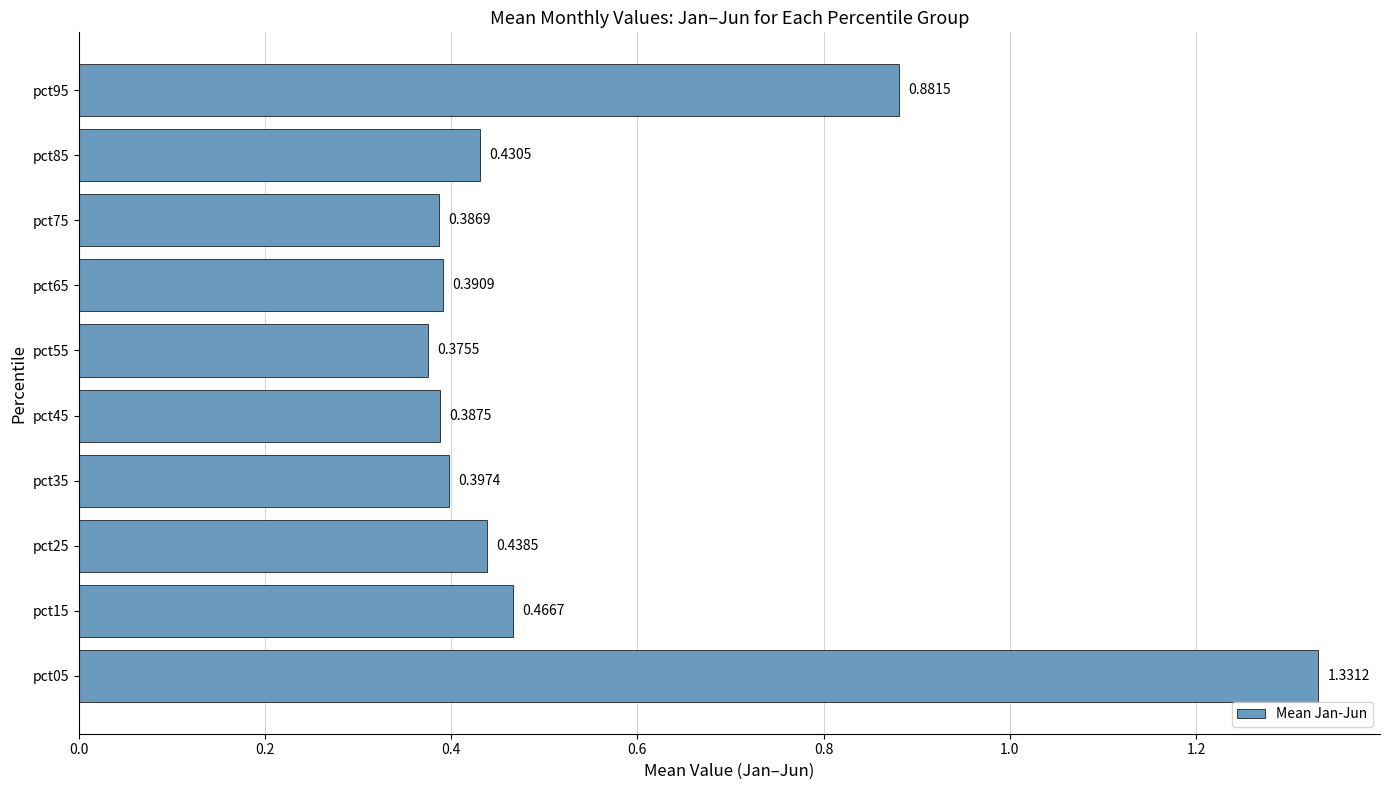

Which has a higher value, pct65 or pct35?

pct35